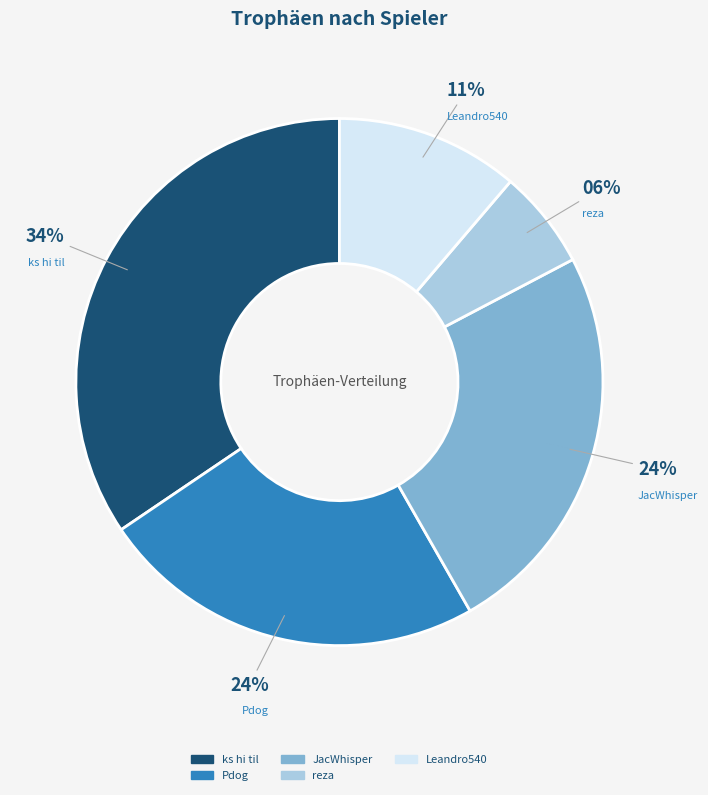

To the nearest percent, what is the difference between the largest and smallest slice percentages?

28%